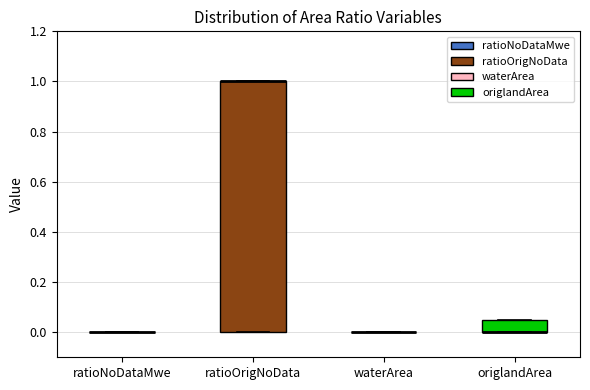

Comparing the boxes themselves (not the whiskers), which one is the tallest?

ratioOrigNoData